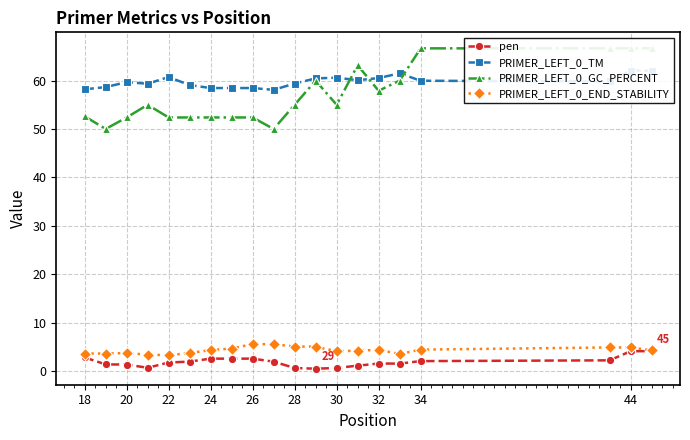

What is the difference between the maximum and minimum values in the PRIMER_LEFT_0_TM series?

4.0